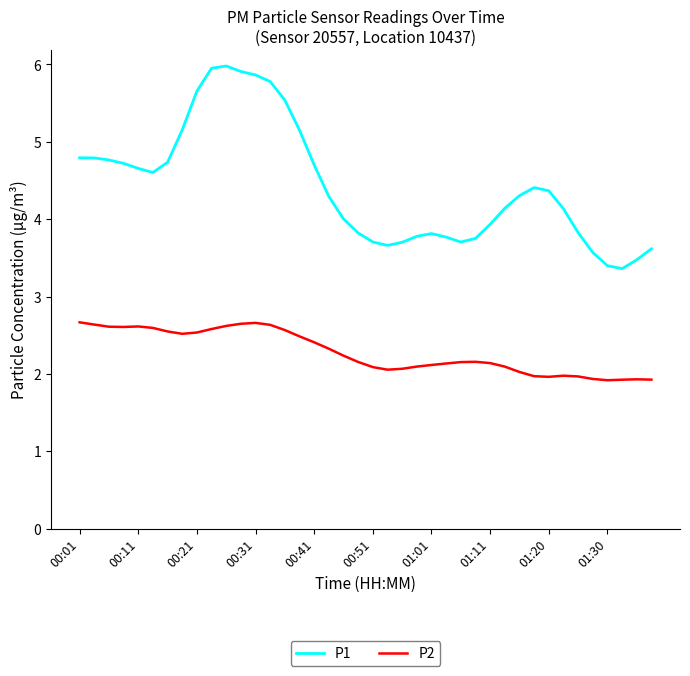

True or false: P2 and P1 intersect in this chart.

False